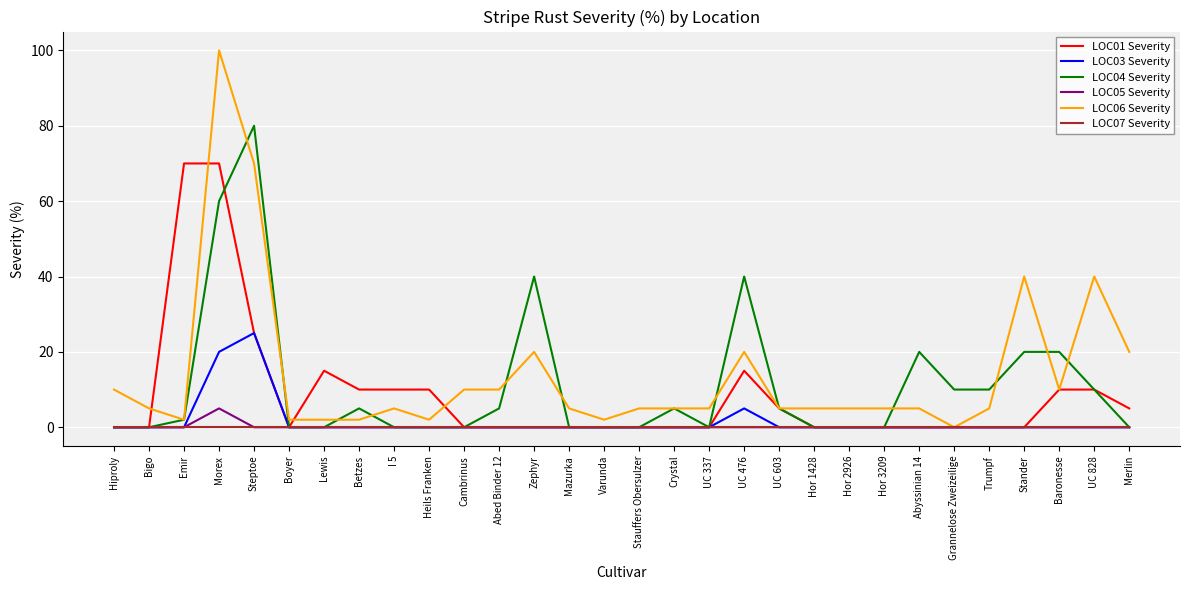

Reading left to right, list all the values displayed in this chart.

LOC01 Severity: 0	0	70	70	25	0	15	10	10	10	0	0	0	0	0	0	0	0	15	5	0	0	0	0	0	0	0	10	10	5
LOC03 Severity: 0	0	0	20	25	0	0	0	0	0	0	0	0	0	0	0	0	0	5	0	0	0	0	0	0	0	0	0	0	0
LOC04 Severity: 0	0	2	60	80	0	0	5	0	0	0	5	40	0	0	0	5	0	40	5	0	0	0	20	10	10	20	20	10	0
LOC05 Severity: 0	0	0	5	0	0	0	0	0	0	0	0	0	0	0	0	0	0	0	0	0	0	0	0	0	0	0	0	0	0
LOC06 Severity: 10	5	2	100	70	2	2	2	5	2	10	10	20	5	2	5	5	5	20	5	5	5	5	5	0	5	40	10	40	20
LOC07 Severity: 0	0	0	0	0	0	0	0	0	0	0	0	0	0	0	0	0	0	0	0	0	0	0	0	0	0	0	0	0	0